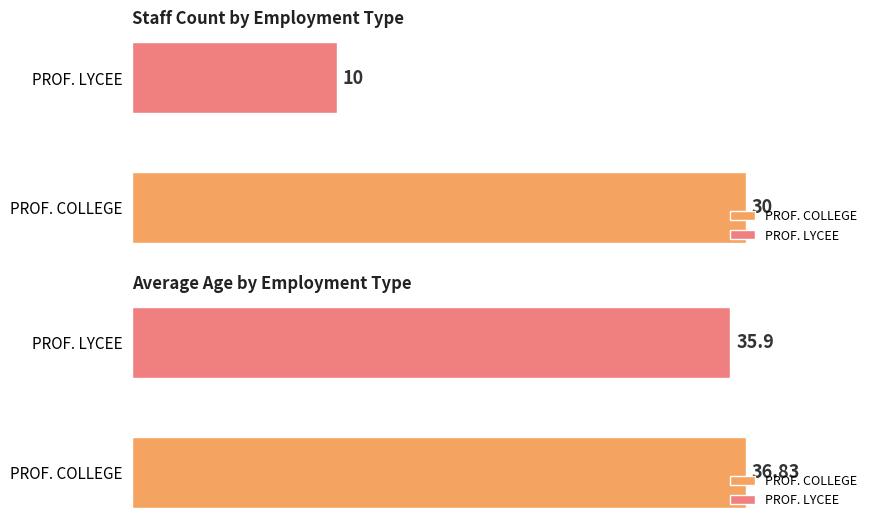

What is the approximate value of Avg Age at PROFESSEUR DE COLLEGE?

37